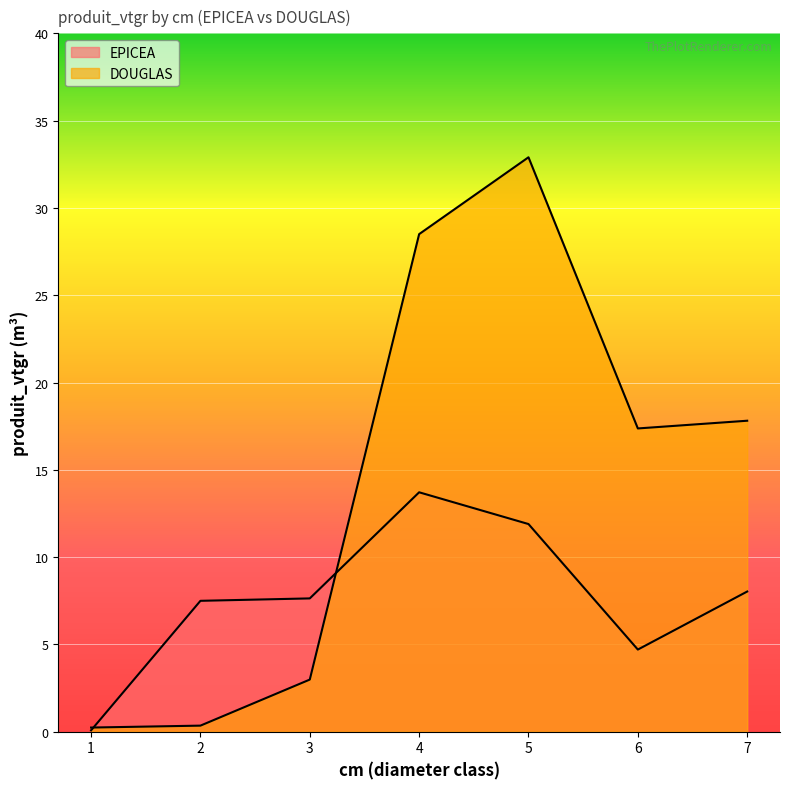

Rank the series by their average value, from lowest to highest.

EPICEA, DOUGLAS